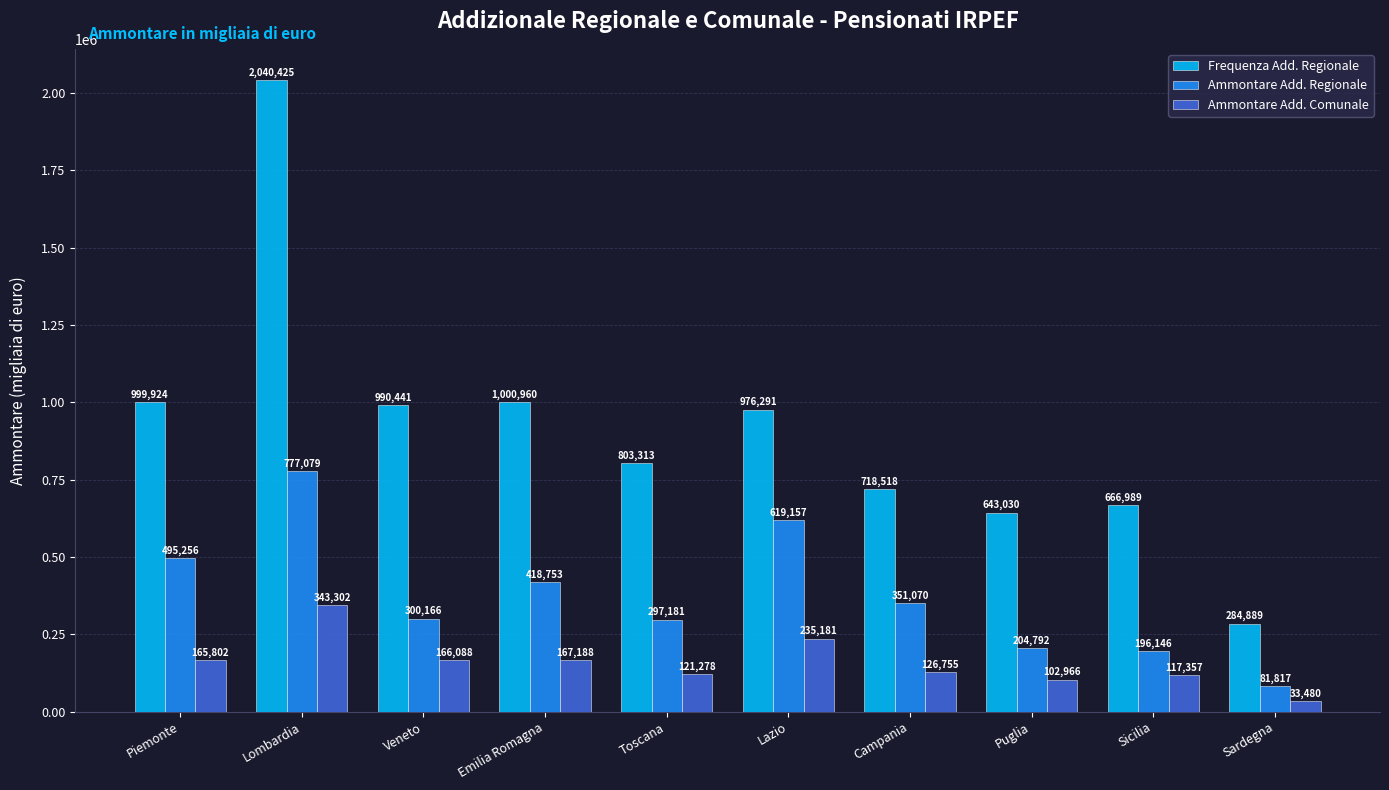

Between Lombardia and Sardegna, which series saw the biggest shift?

Frequenza Add. Regionale